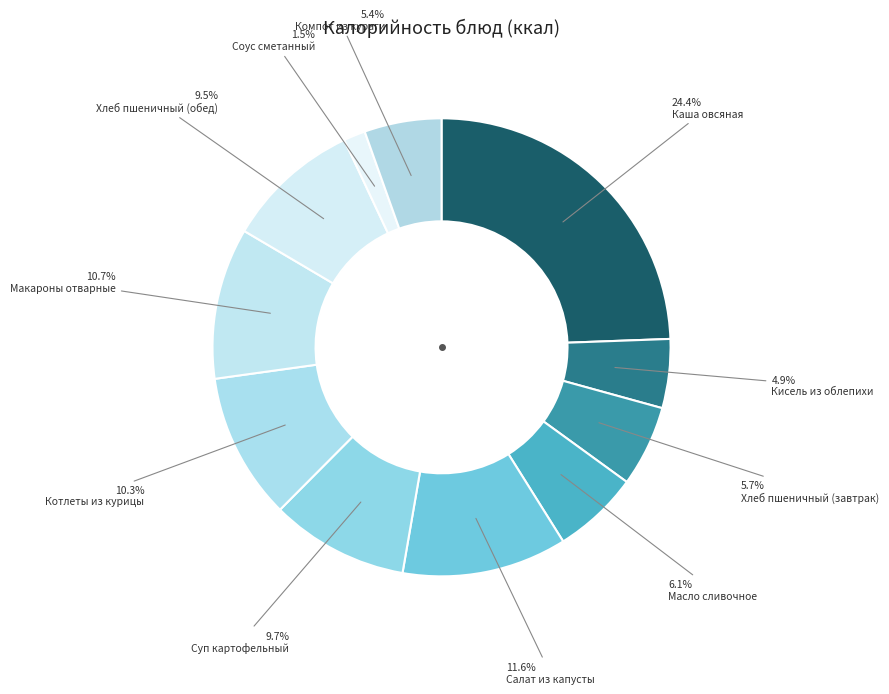

Is it true that Суп картофельный is 10% of the pie?

True